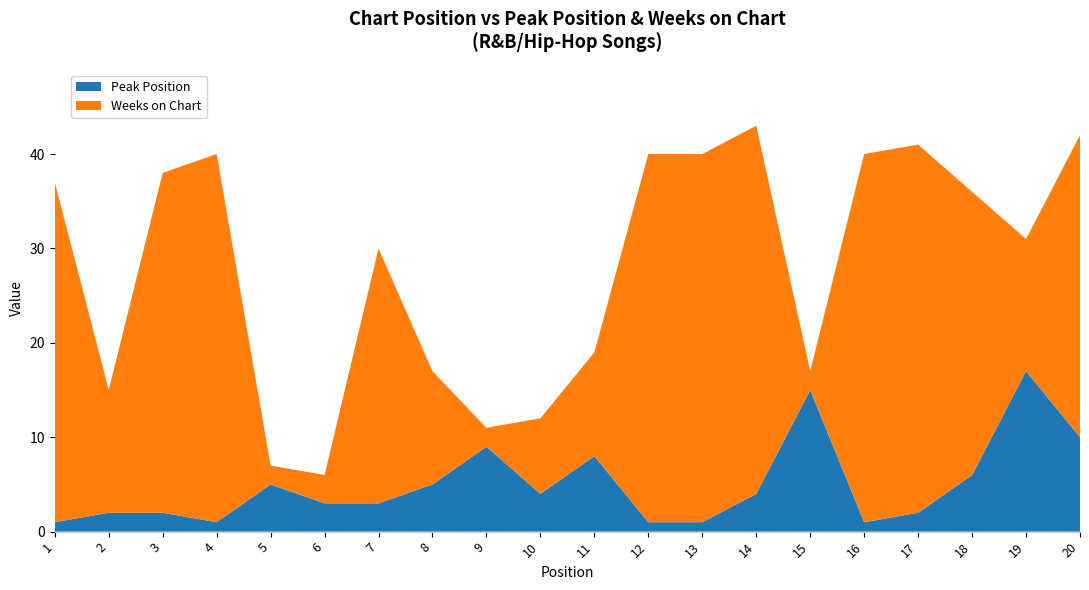

Reading left to right, extract all data points from this chart.

Peak Position: 1	2	2	1	5	3	3	5	9	4	8	1	1	4	15	1	2	6	17	10
Weeks on Chart: 36	13	36	39	2	3	27	12	2	8	11	39	39	39	2	39	39	30	14	32